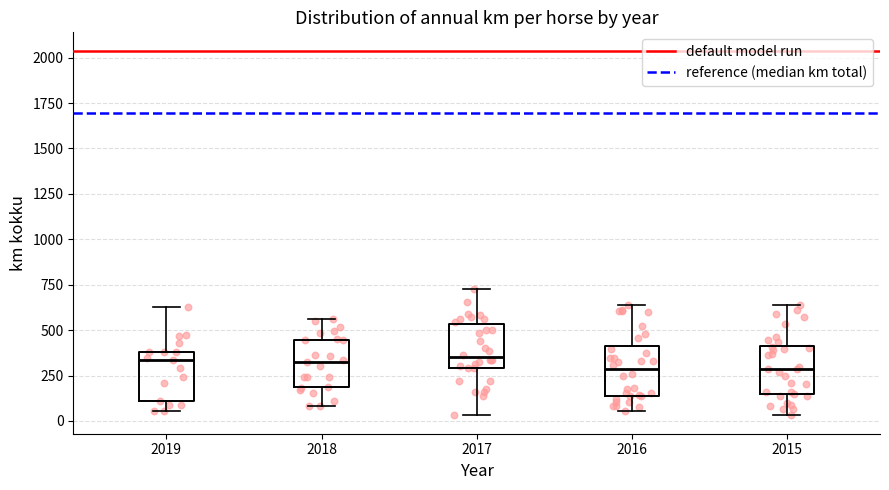

Reading left to right, transcribe this box plot: for each box, give where its median line is, the range the box spans, and where its two whiskers end, as read against the y-axis. The values are not printed on the chart, so give them approximately, as read against the axis.

2019: median 350, box 100 to 400, whiskers 50 to 650
2018: median 300, box 200 to 450, whiskers 100 to 550
2017: median 350, box 300 to 550, whiskers 50 to 750
2016: median 300, box 150 to 400, whiskers 50 to 650
2015: median 300, box 150 to 400, whiskers 50 to 650